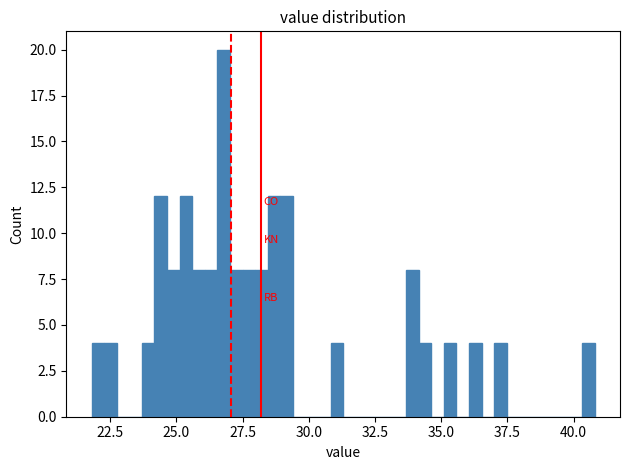

Read against the x-axis, roughly where is the centre of the tallest bar?

27.0